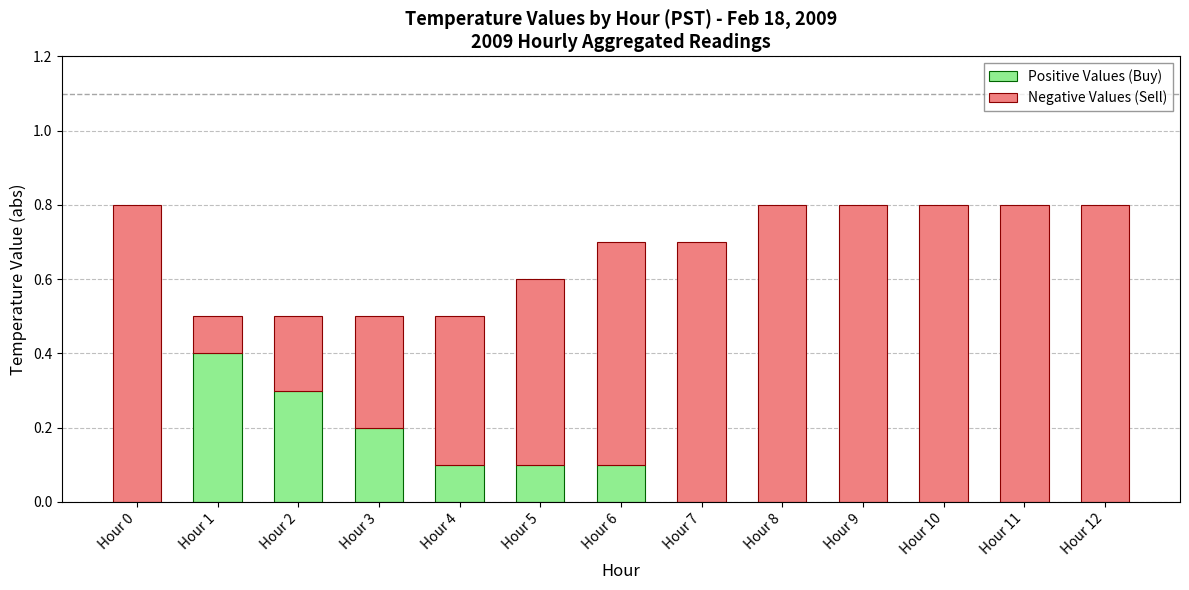

What is the sum of all Positive Values (Buy) values?

1.2